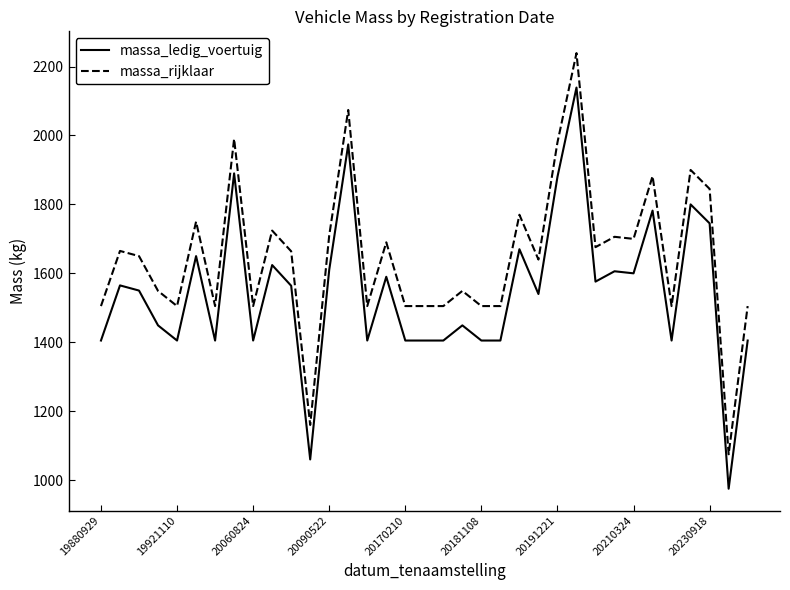

What is the difference between the second highest and second lowest values in the massa_rijklaar series?

914